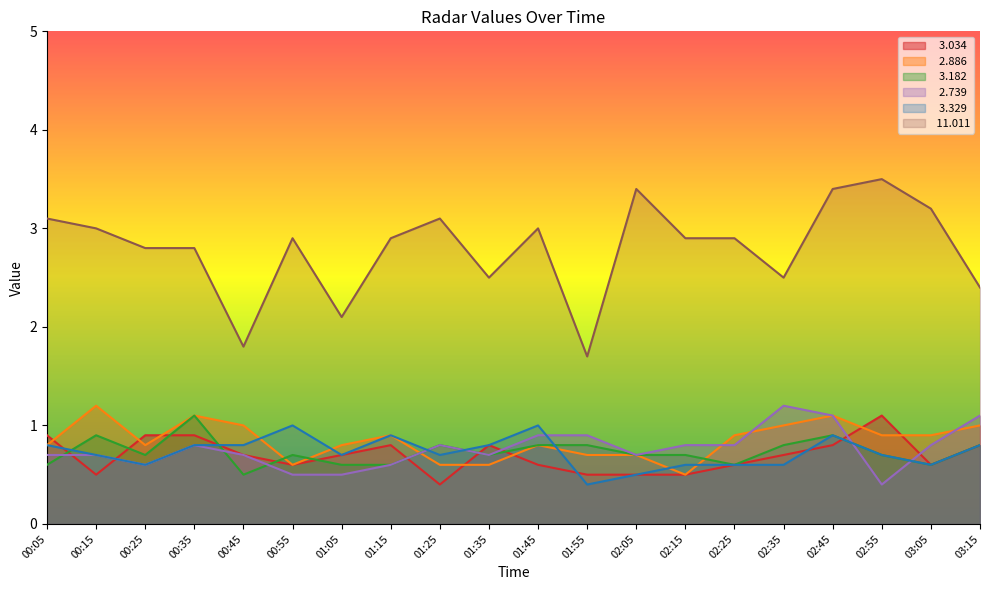

The  11.011 series shows 3.2 at 03:05. True or false?

True